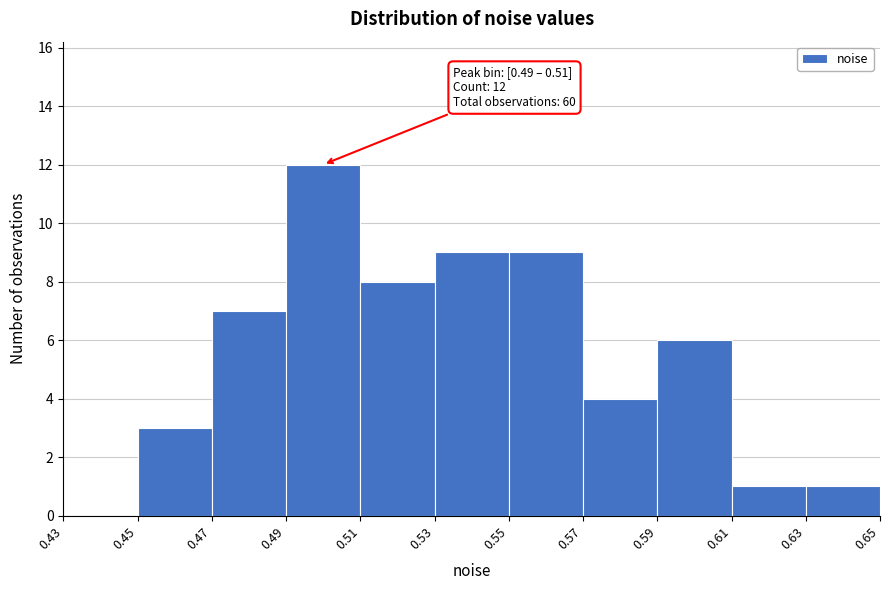

Over which range of the x-axis is the bar tallest?

0.49 to 0.51